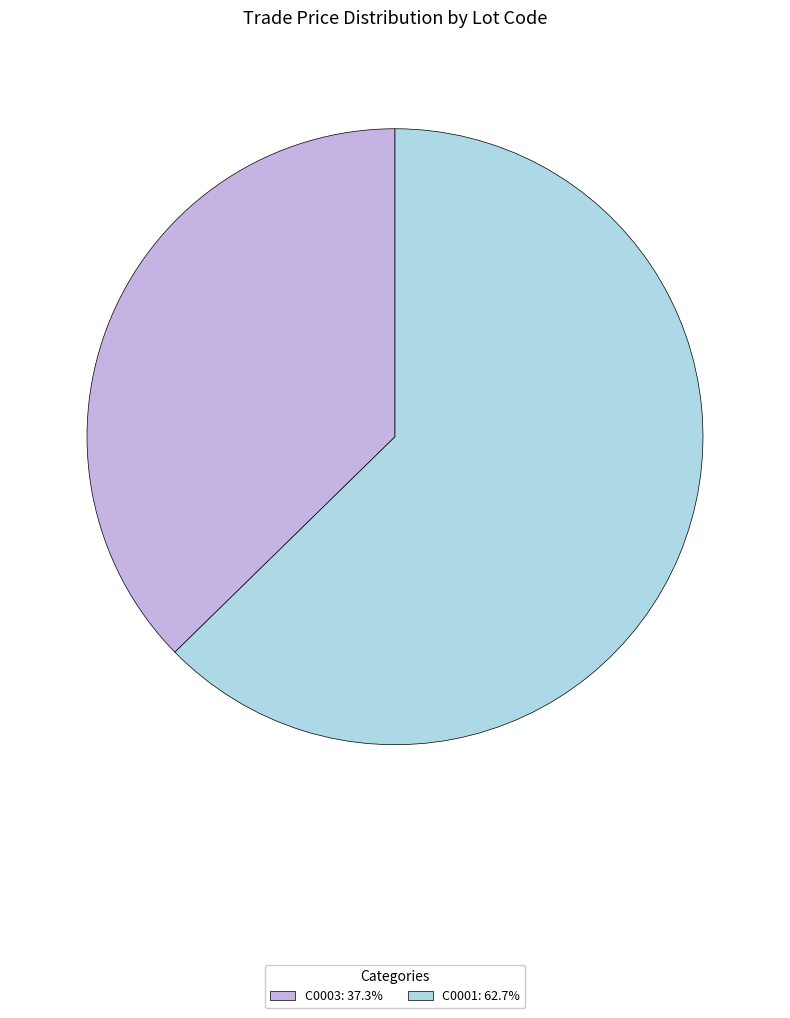

How many segments does this pie chart have?

2